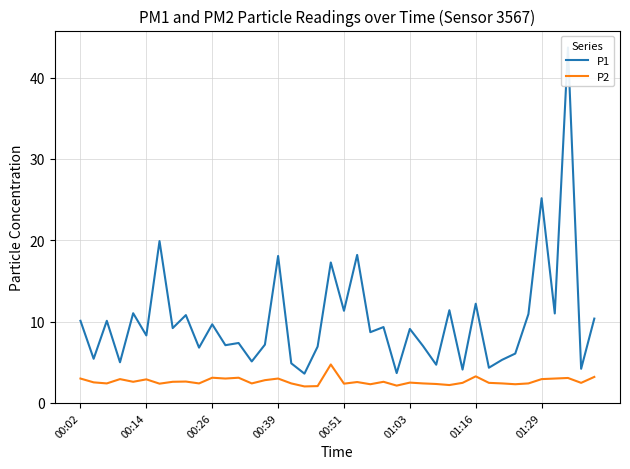

The value of P2 at 00:14 is 5.1. True or false?

False